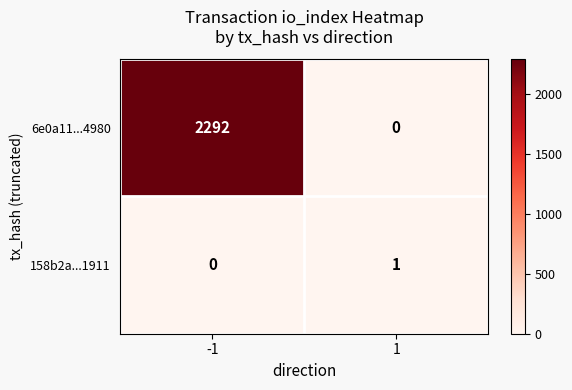

What is the difference between the highest and lowest values at -1?

2292